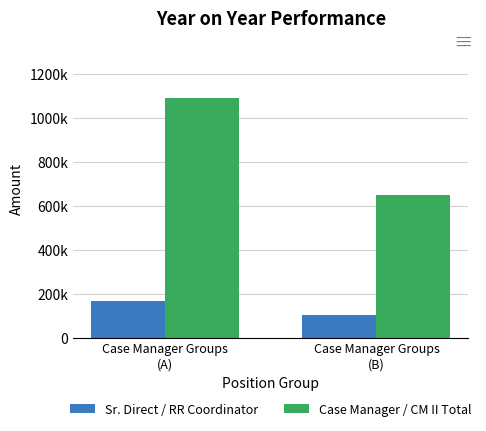

What is the spread (max minus min) of values at Case Manager Groups
(B)?

544878